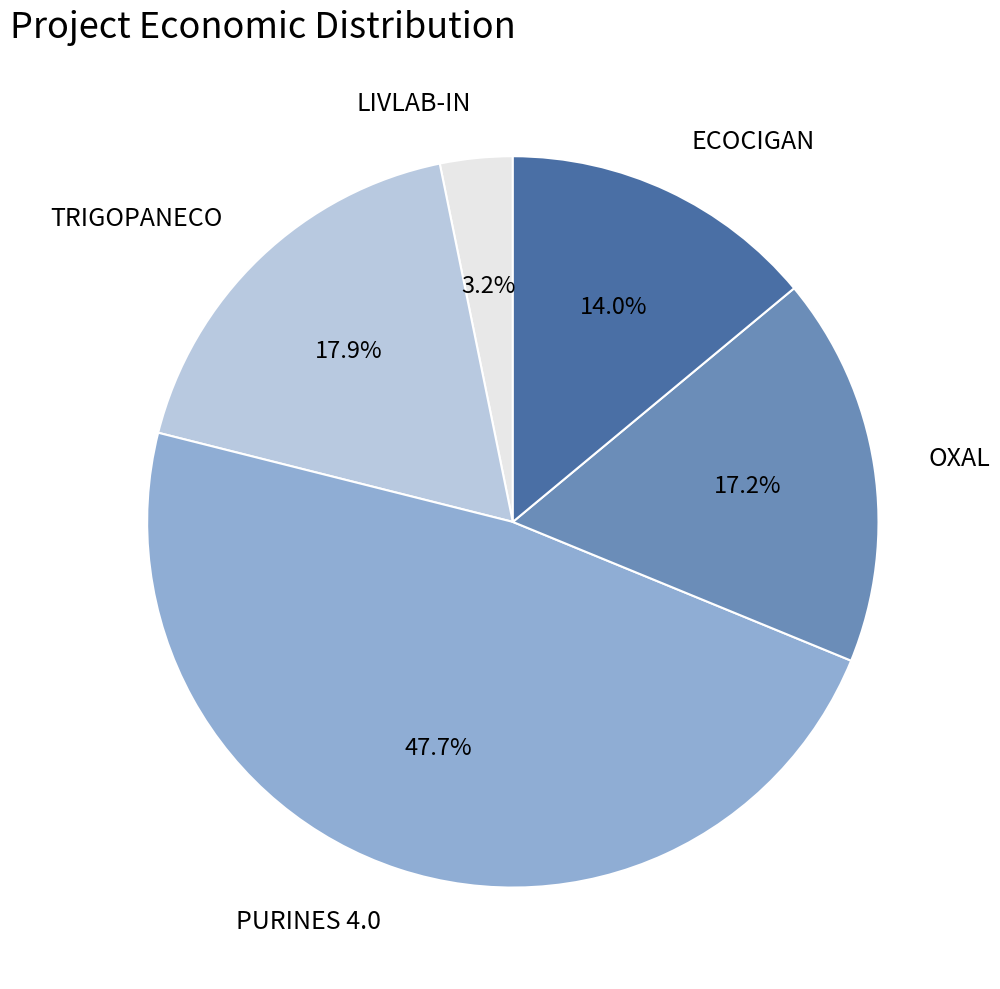

Count the number of slices in the pie.

5